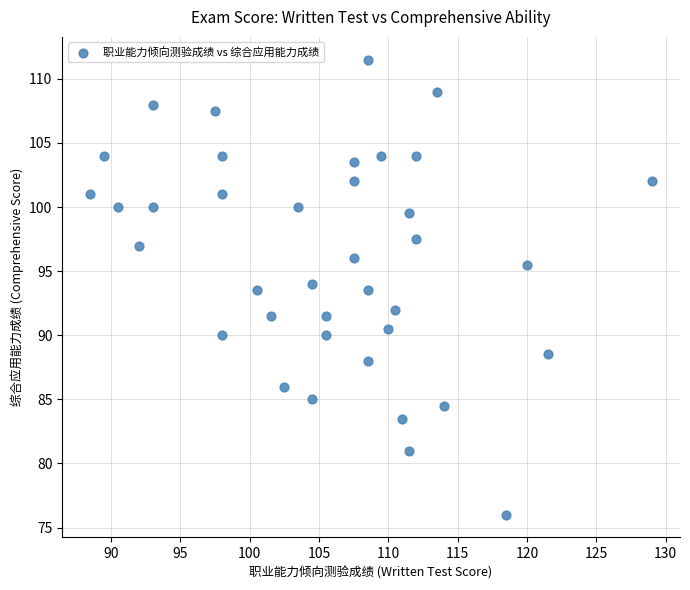

What is the range of Y values (max minus min)?

35.5